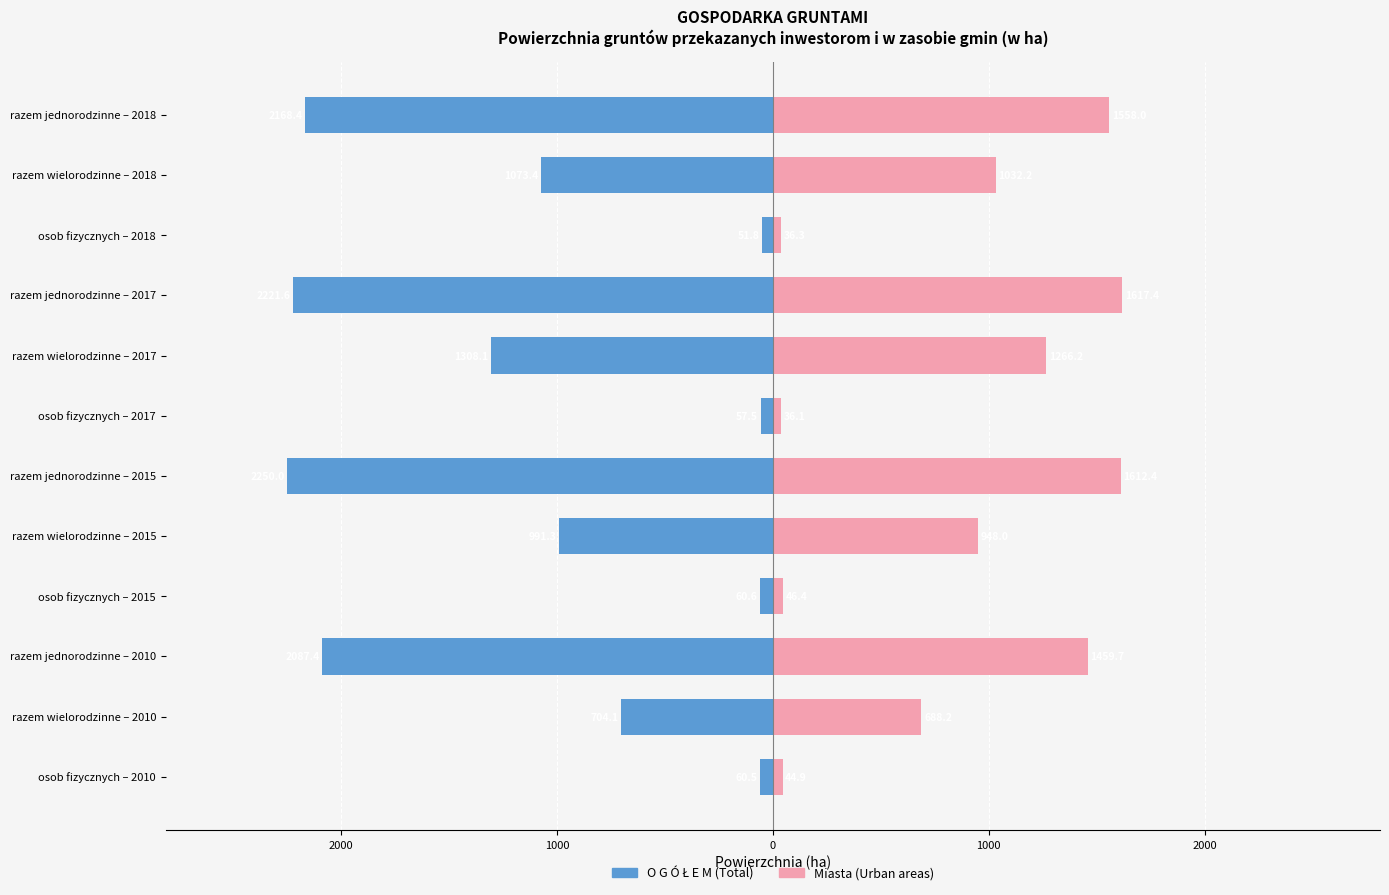

What is the minimum value for Miasta (Urban areas)?

36.1